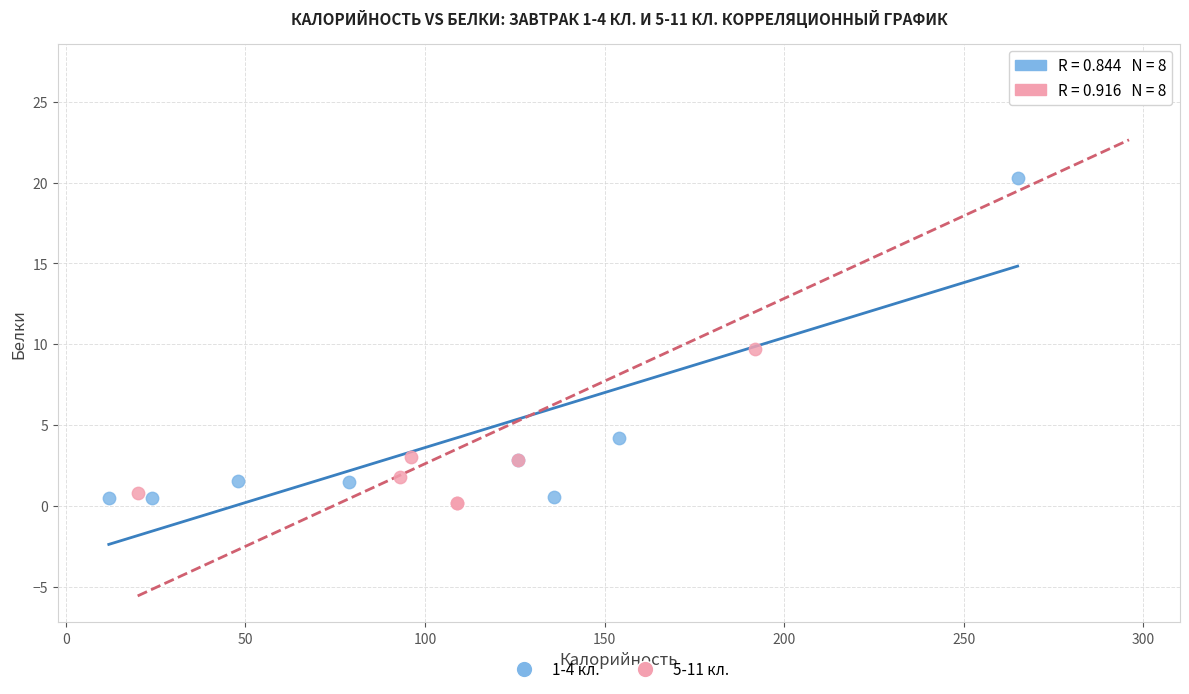

Which series has the largest Y range (max minus min)?

5-11 кл.